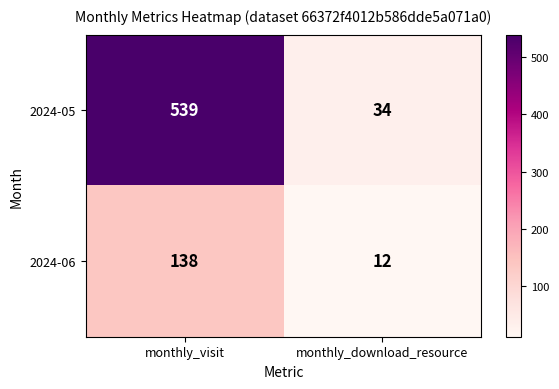

Reading left to right, what are all the values shown in this chart?

2024-05: monthly_visit=539	monthly_download_resource=34
2024-06: monthly_visit=138	monthly_download_resource=12